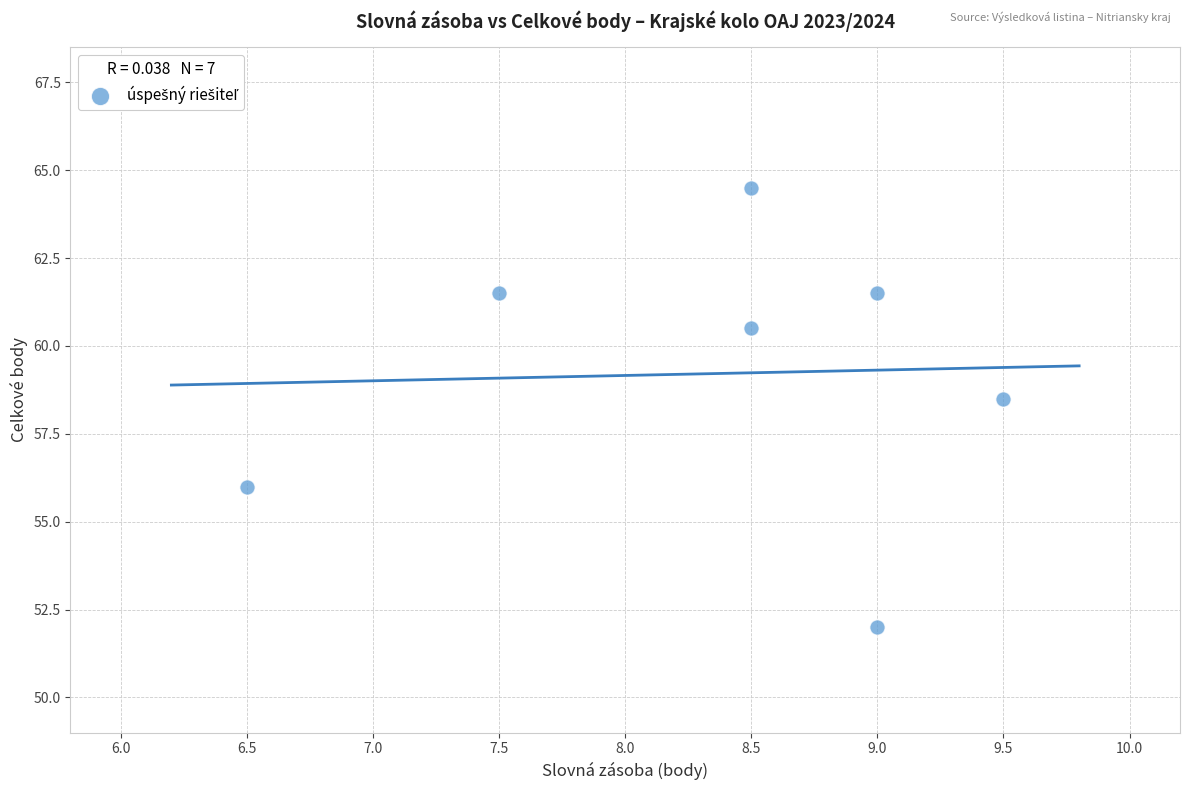

What Y value in the scatter plot is closest to 58?

58.5